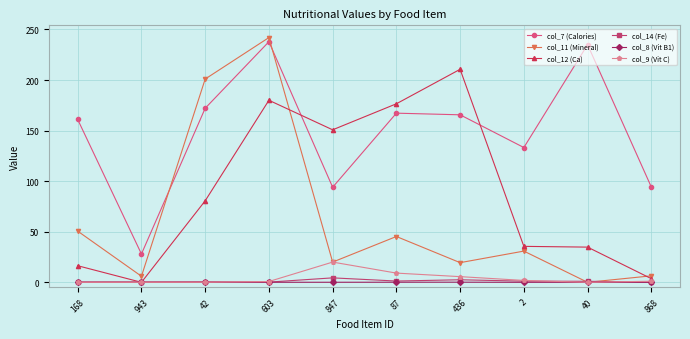

In col_9 (Vit C), how many points are higher than both neighbors (excluding endpoints)?

1